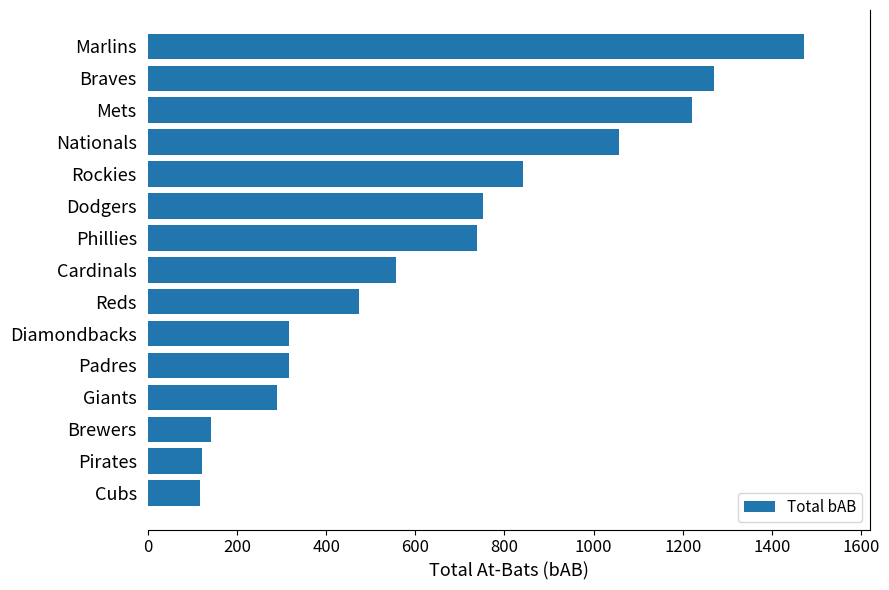

Does the chart contain any negative values?

No